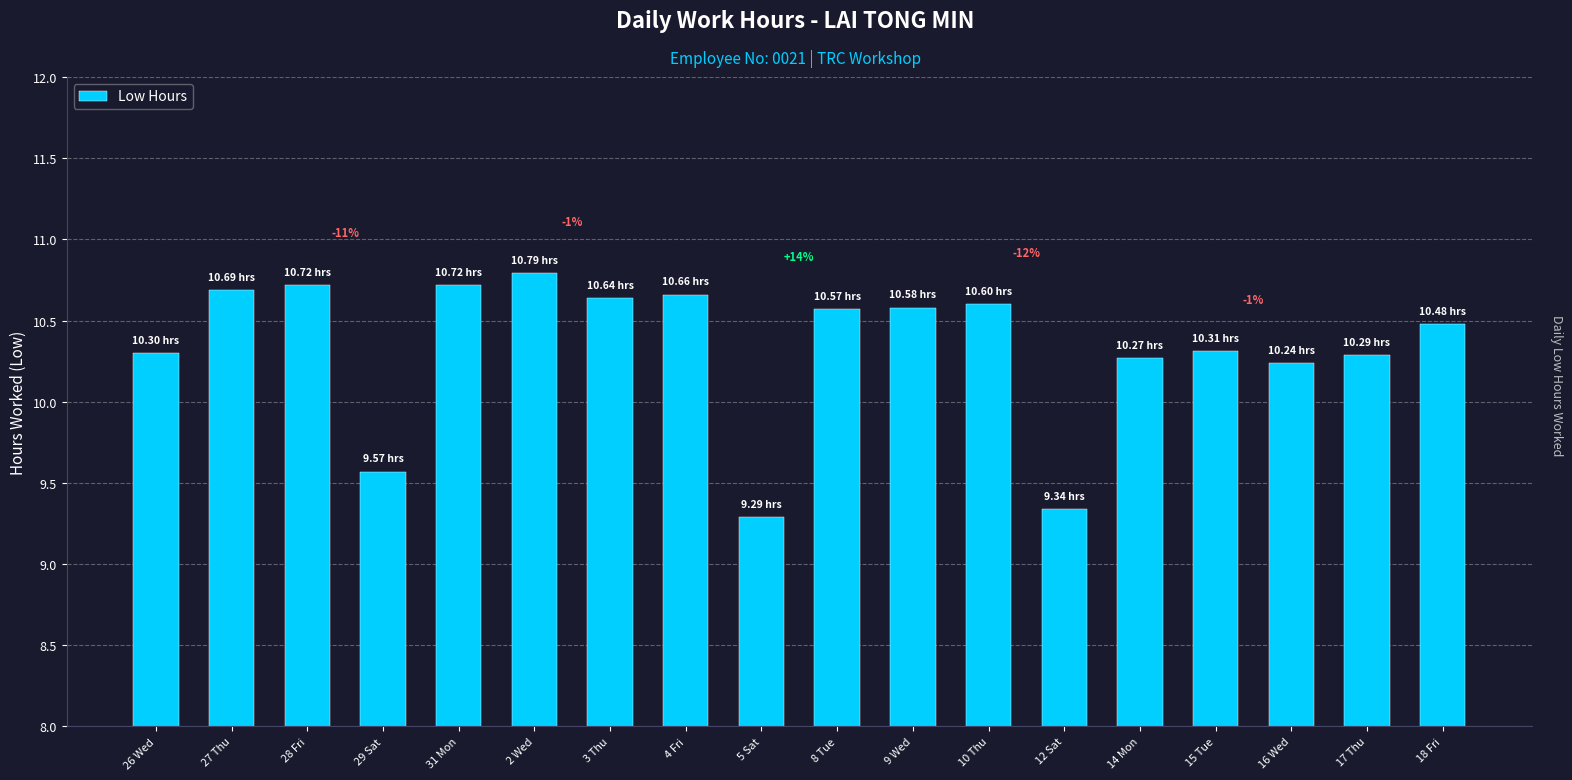

What is the difference between the maximum and minimum values?

1.5